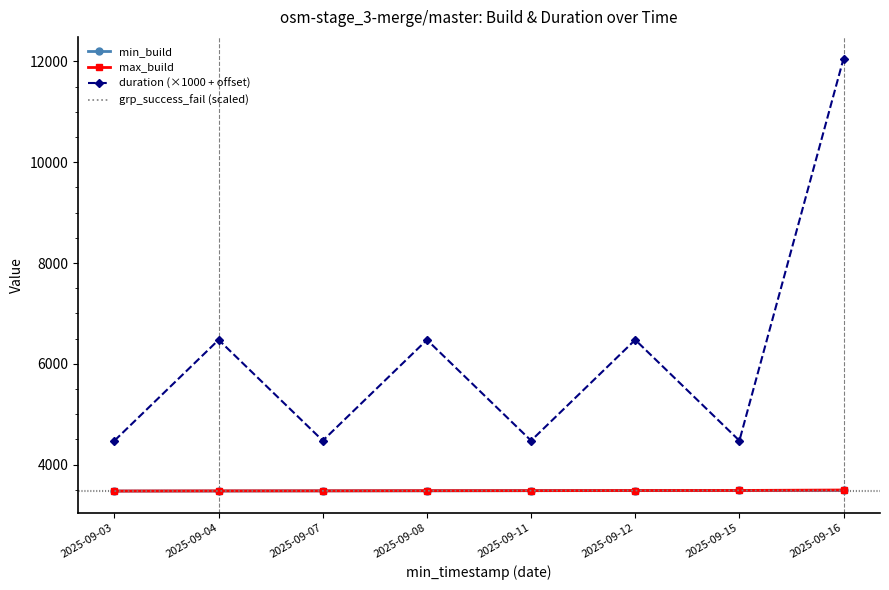

Between 2025-09-08 and 2025-09-15, which series saw the biggest shift?

duration (×1000 + offset)